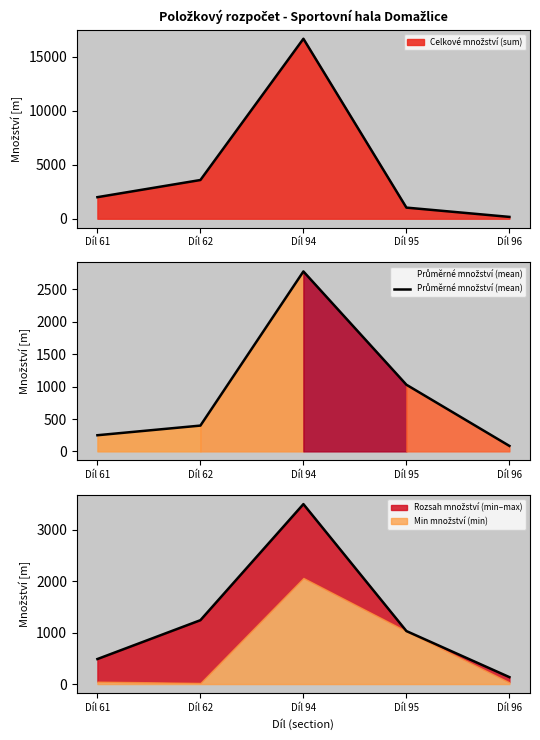

Reading right to left, transcribe all the data shown in this chart.

Díl 96=84.6	Díl 95=1029.0	Díl 94=2777.5	Díl 62=398.3	Díl 61=249.5